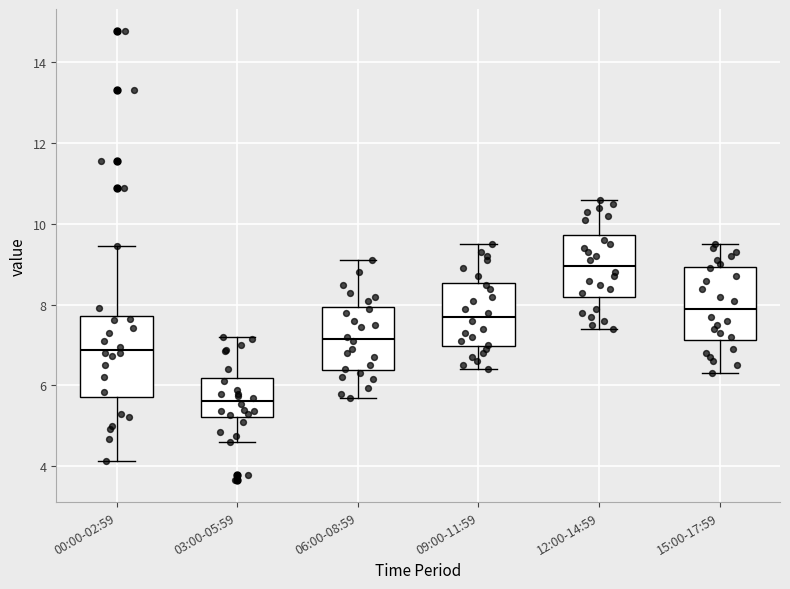

Reading left to right, transcribe this box plot: for each box, give where its median line is, the range the box spans, and where its two whiskers end, as read against the y-axis. The values are not printed on the chart, so give them approximately, as read against the axis.

00:00-02:59: median 6.8, box 5.8 to 7.8, whiskers 4.2 to 9.4
03:00-05:59: median 5.6, box 5.2 to 6.2, whiskers 4.6 to 7.2
06:00-08:59: median 7.2, box 6.4 to 8.0, whiskers 5.8 to 9.2
09:00-11:59: median 7.8, box 7.0 to 8.6, whiskers 6.4 to 9.6
12:00-14:59: median 9.0, box 8.2 to 9.8, whiskers 7.4 to 10.6
15:00-17:59: median 8.0, box 7.2 to 9.0, whiskers 6.4 to 9.6